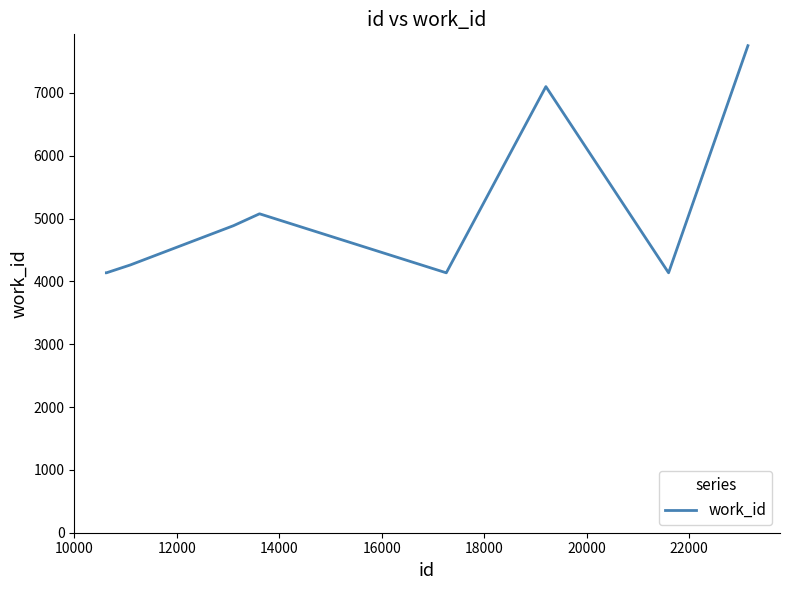

What is the minimum value shown in the chart?

4136